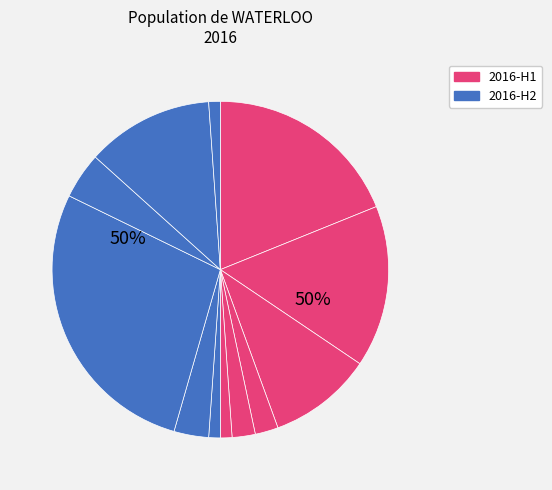

What portion of the pie excludes 2016-08?

96.7%